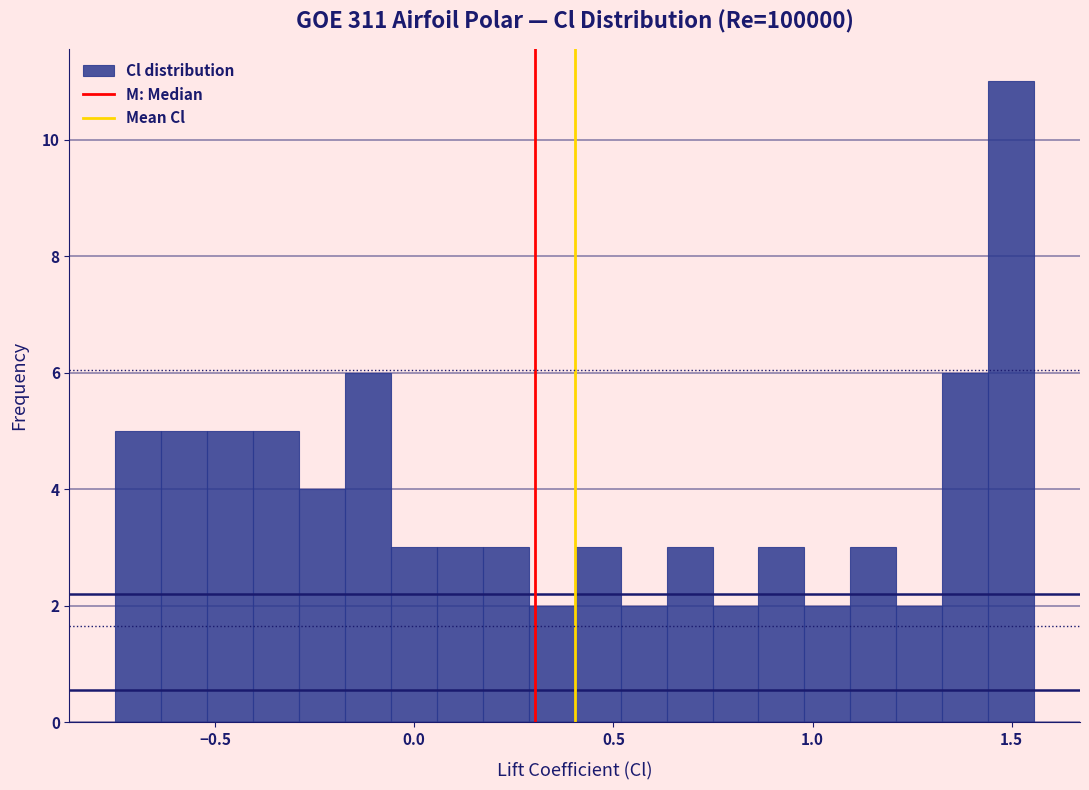

Around what value on the x-axis is the tallest bar? Give the approximate position of its centre, as read against the axis.

1.50